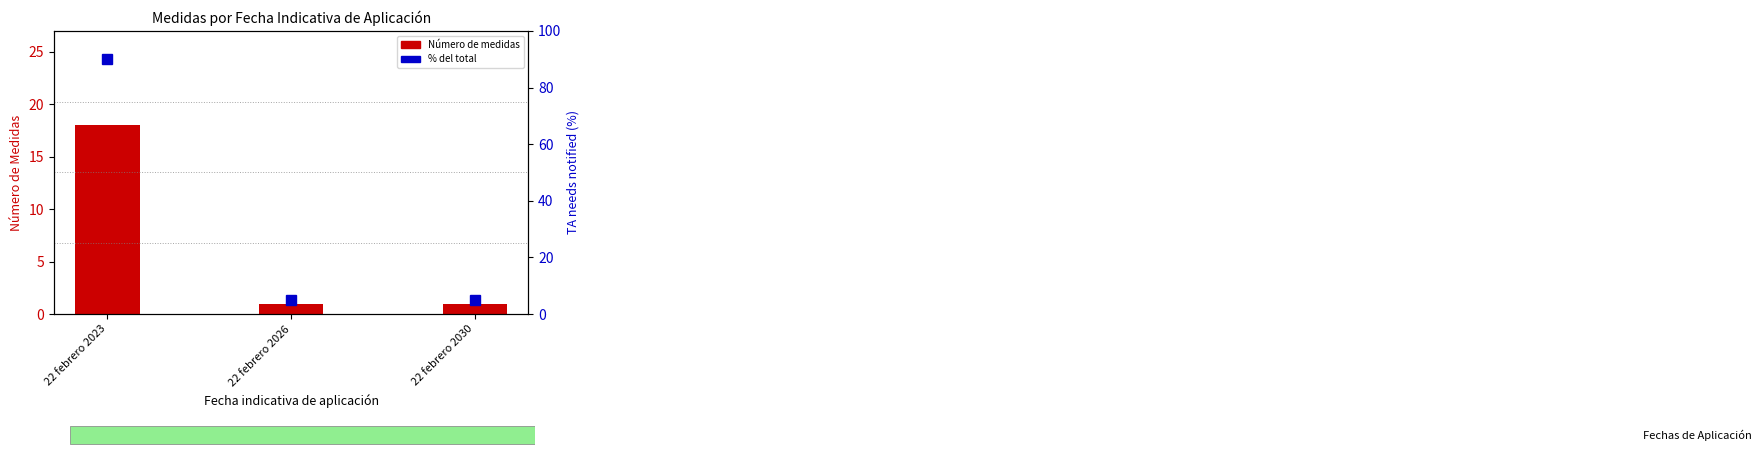

Rank the categories by Número de medidas value from highest to lowest.

22 febrero 2023, 22 febrero 2026, 22 febrero 2030